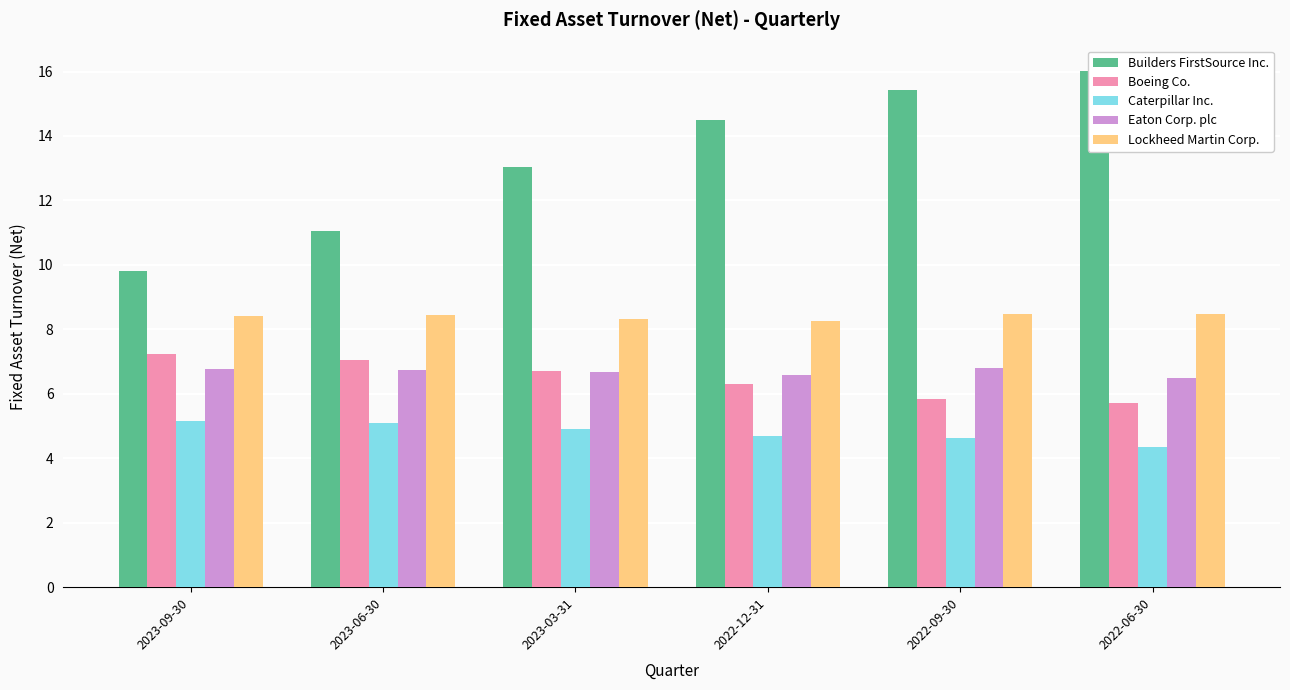

What is the label of the 3rd bar from the right?

2022-12-31